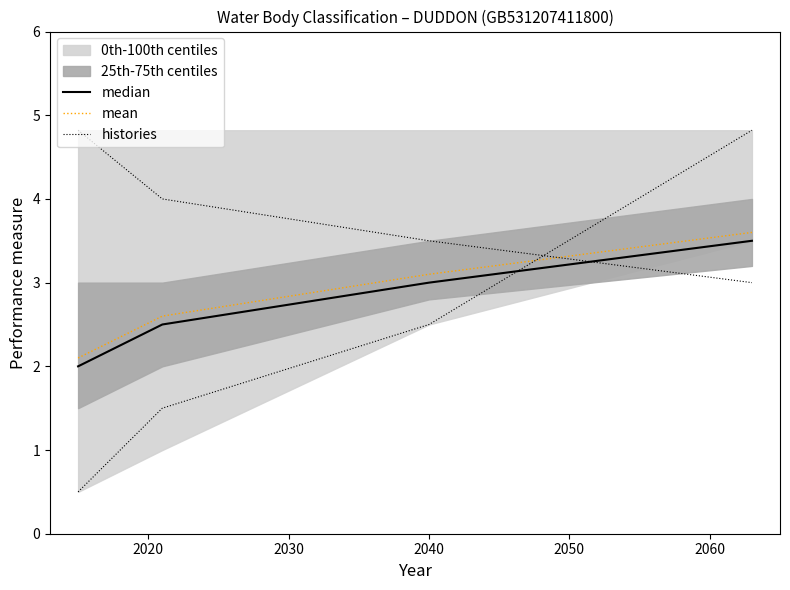

Which series has the largest range (max minus min)?

histories